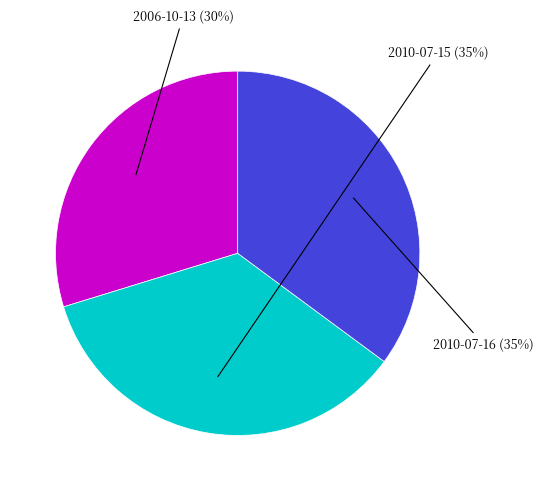

To the nearest percent, what is the difference between the largest and smallest slice percentages?

5%